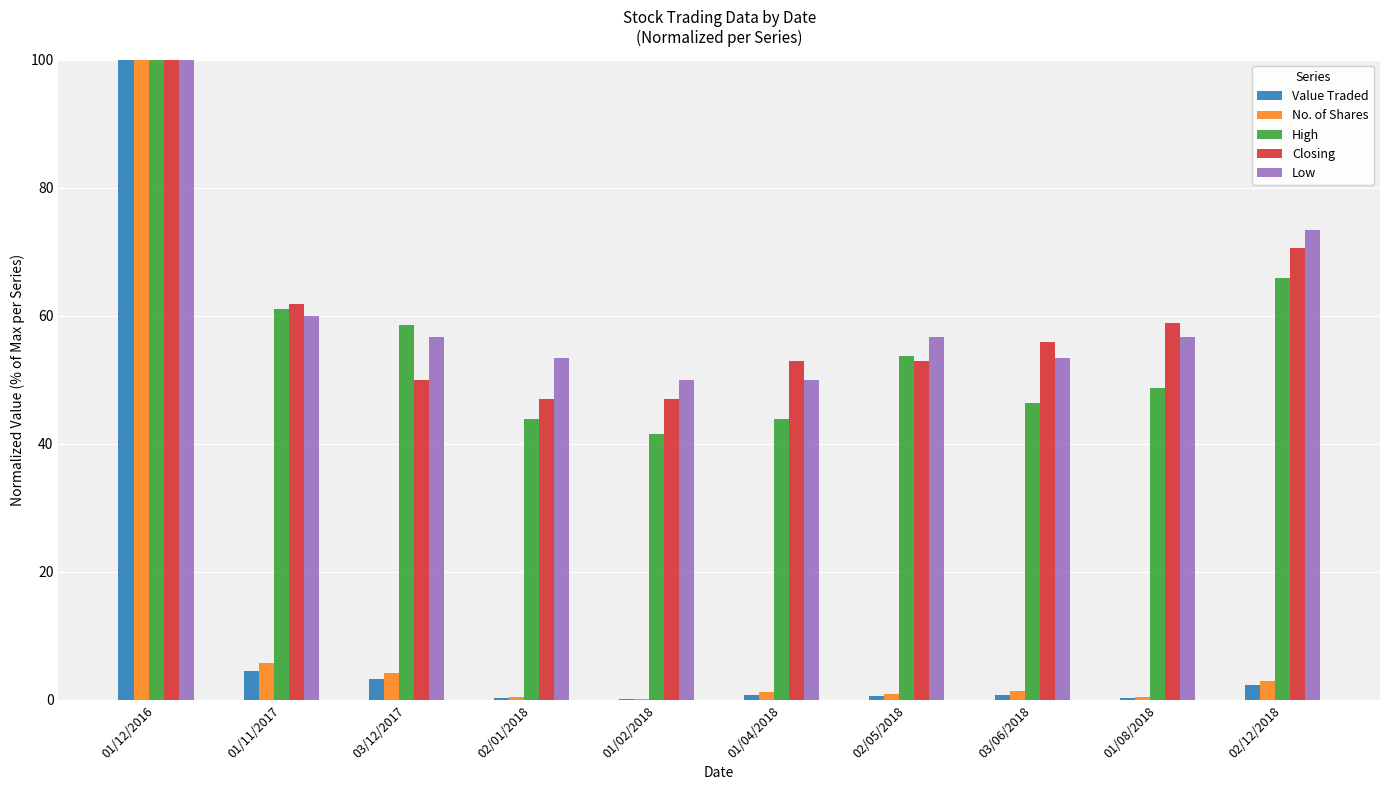

True or false: Low has a value of 17.3 at 02/01/2018.

False